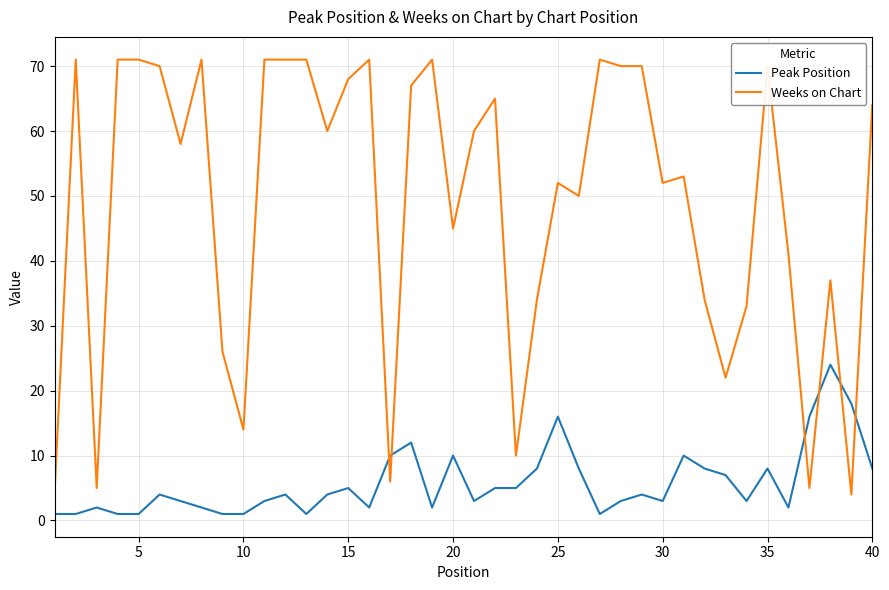

What is the difference between the maximum and second lowest values in the Weeks on Chart series?

66